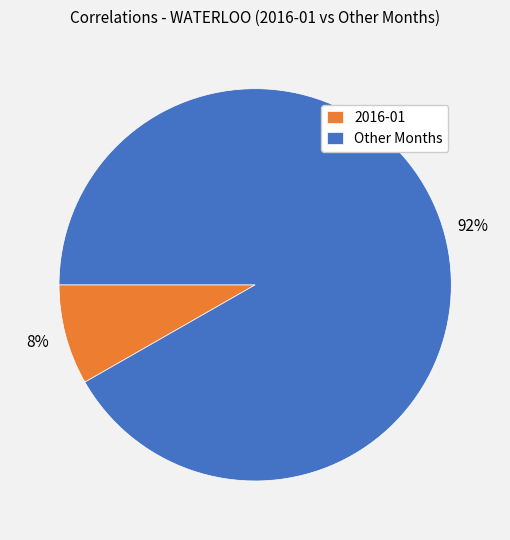

Which slice is the smallest?

2016-01